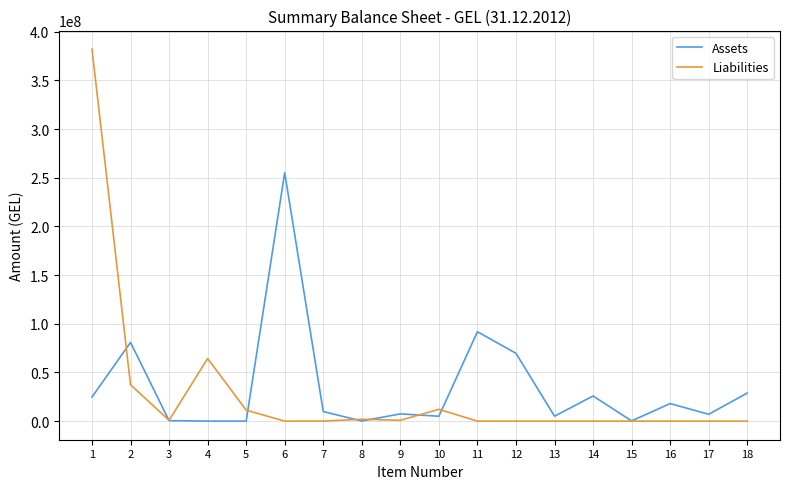

What is the spread (max minus min) of values at 1?

357378764.7